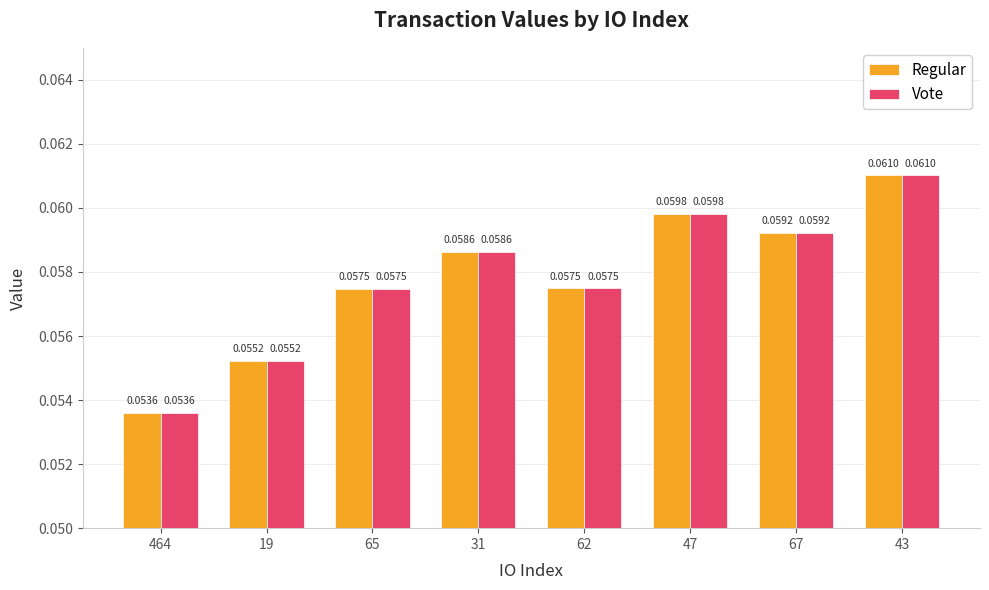

Where is Vote nearest to the value 0?

464